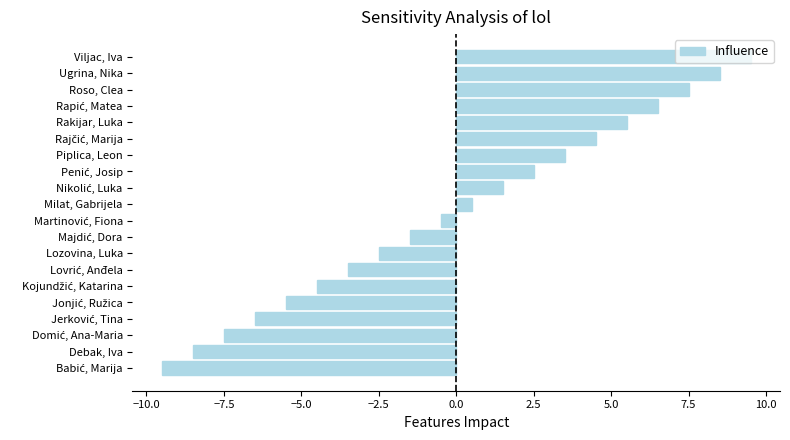

How many values are above zero?

10